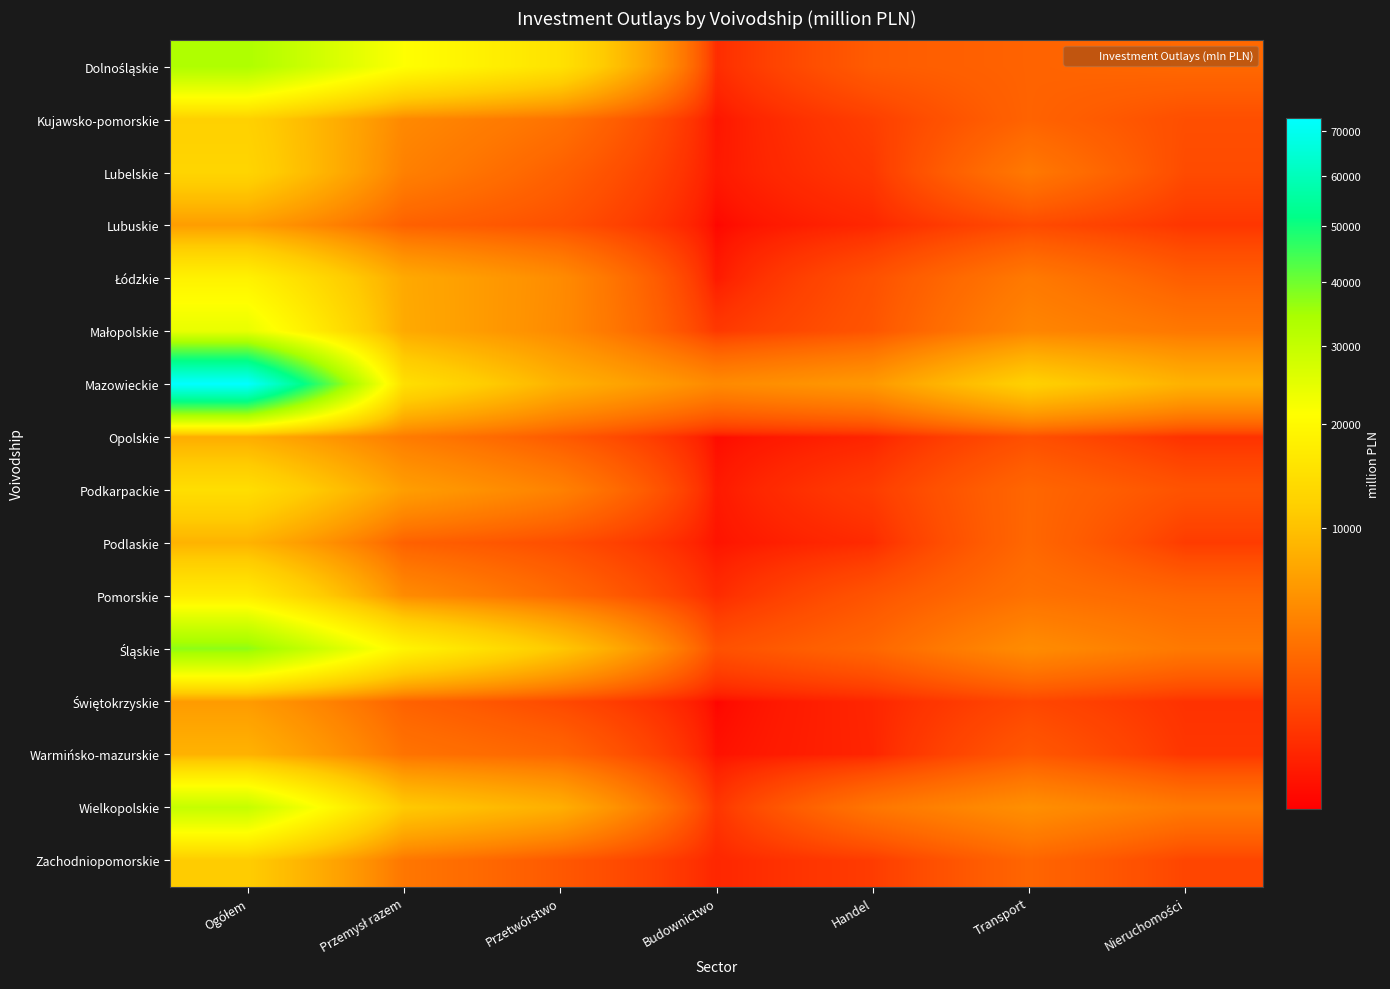

At which category does the chart reach its peak across all series?

Ogółem